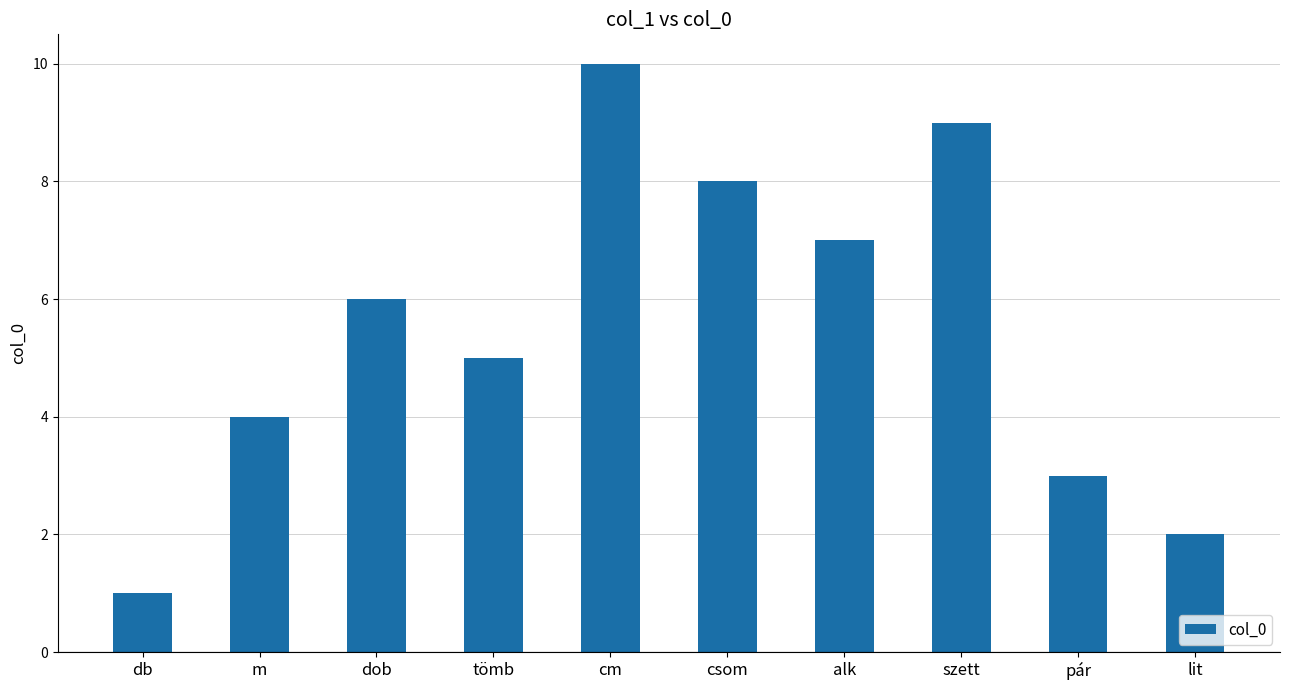

How many distinct data groups are displayed?

1